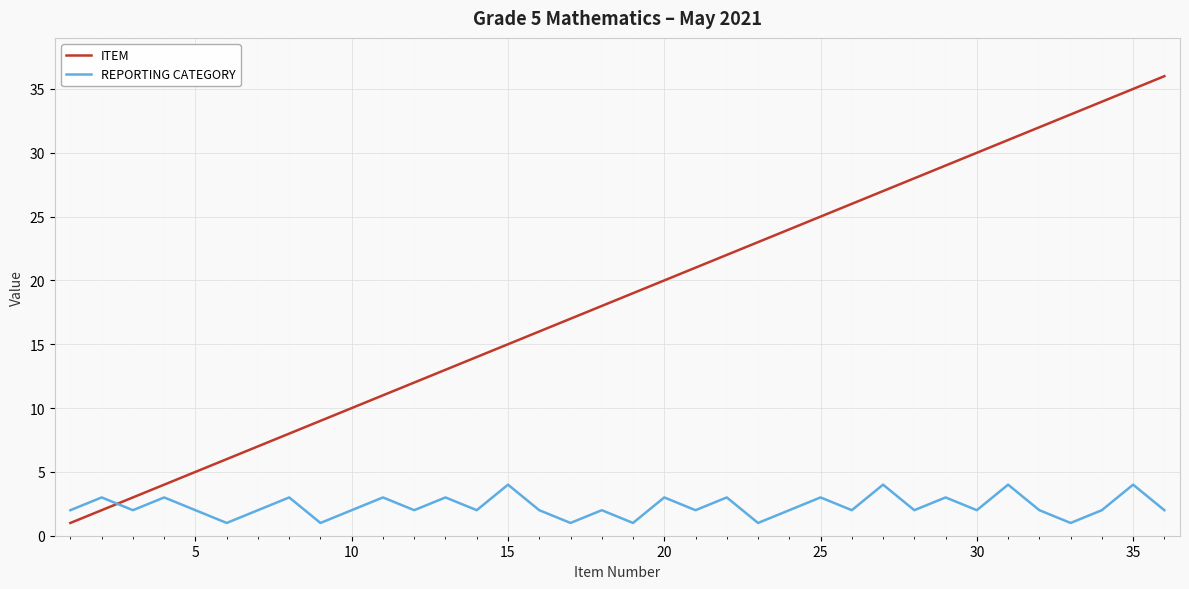

Count the REPORTING CATEGORY values in the range 2 to 3.

26